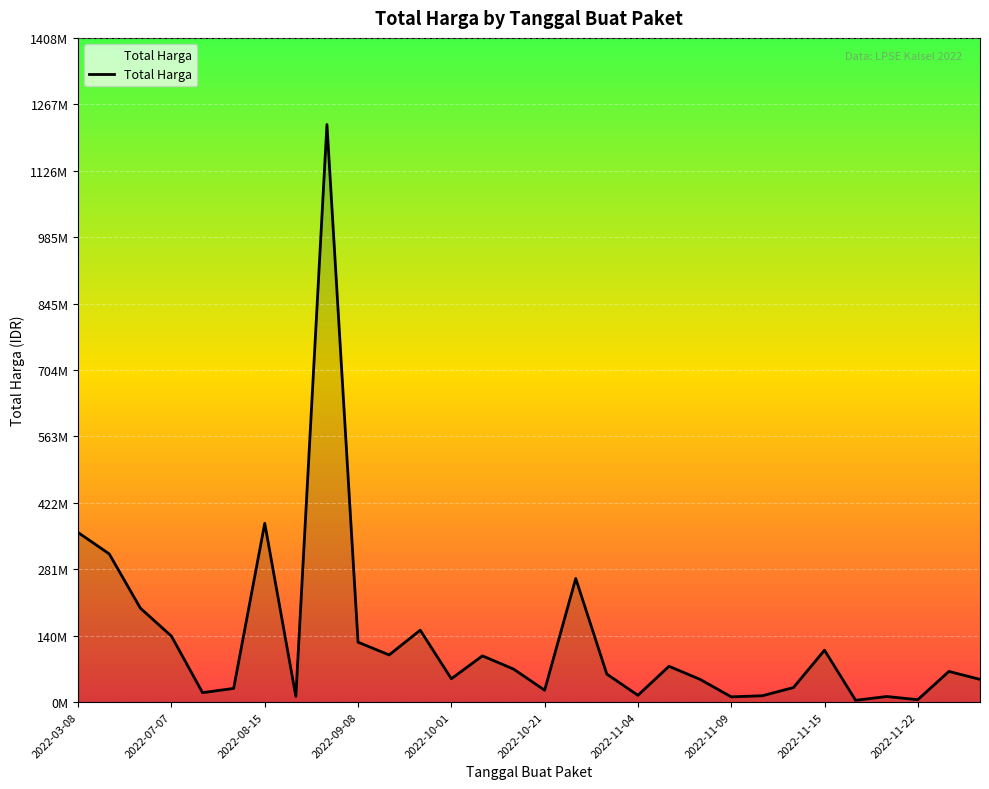

Reading left to right, what are all the values shown in this chart?

359500000	314121780	199200000	139800000	19950000	29000000	379075000	12000000	1224682000	127000000	100000000	152477000	49478000	98000000	70000000	25200000	262118150	59375000	14400000	75920000	48140000	11100000	13442000	30800000	110000000	3825000	11800000	5093000	65000000	48140000